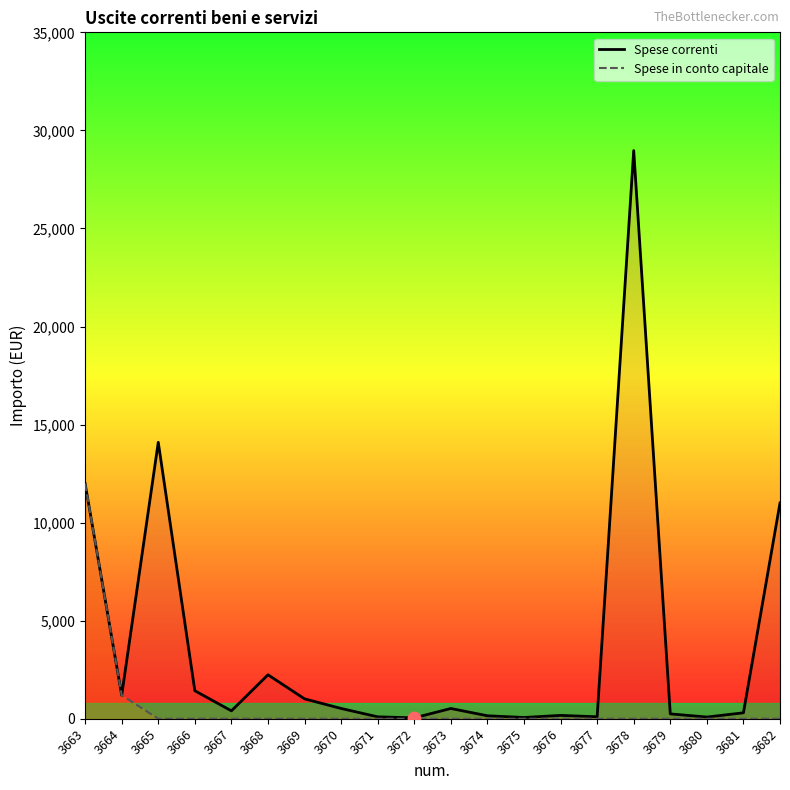

At how many categories does at least one series exceed 26862?

1